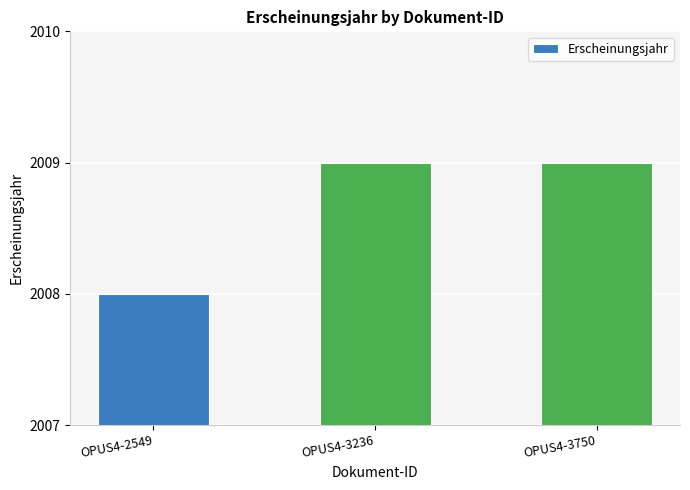

The value at OPUS4-3750 is 3509. True or false?

False